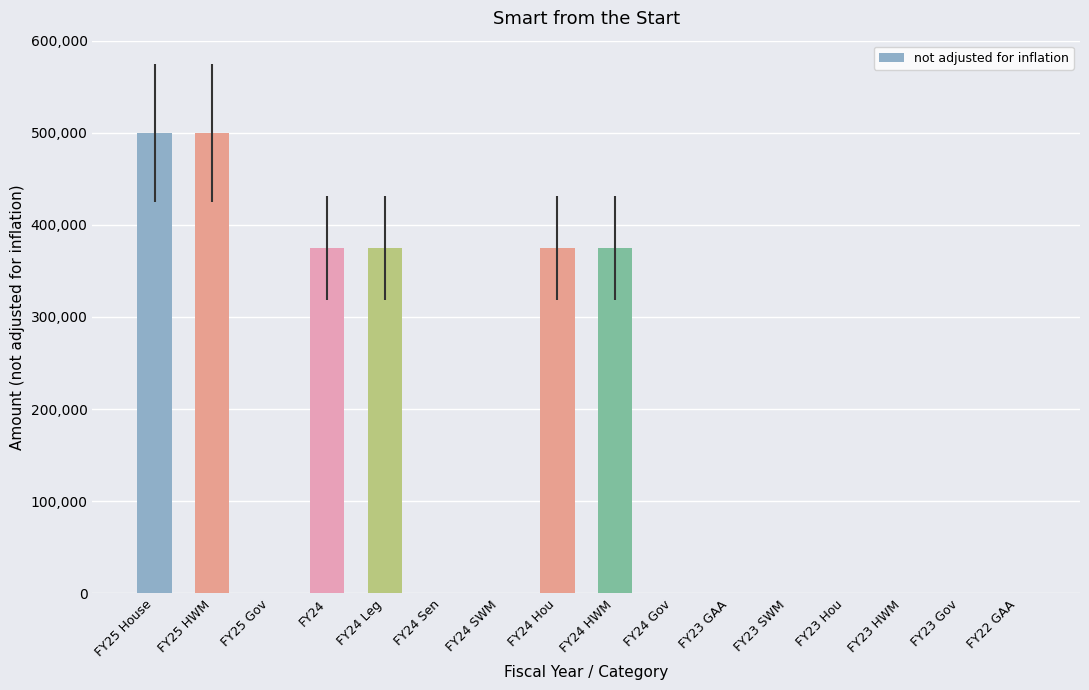

Reading left to right, transcribe all the data shown in this chart.

500000	500000	0	375000	375000	0	0	375000	375000	0	0	0	0	0	0	0